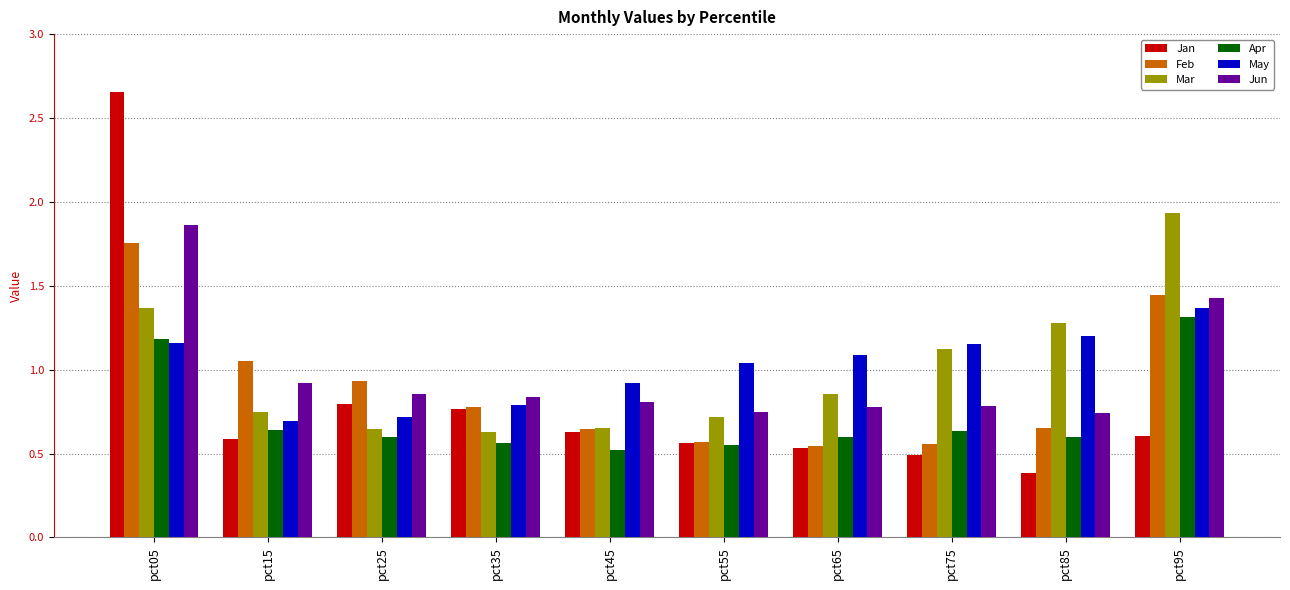

What is the smallest value displayed?

0.4